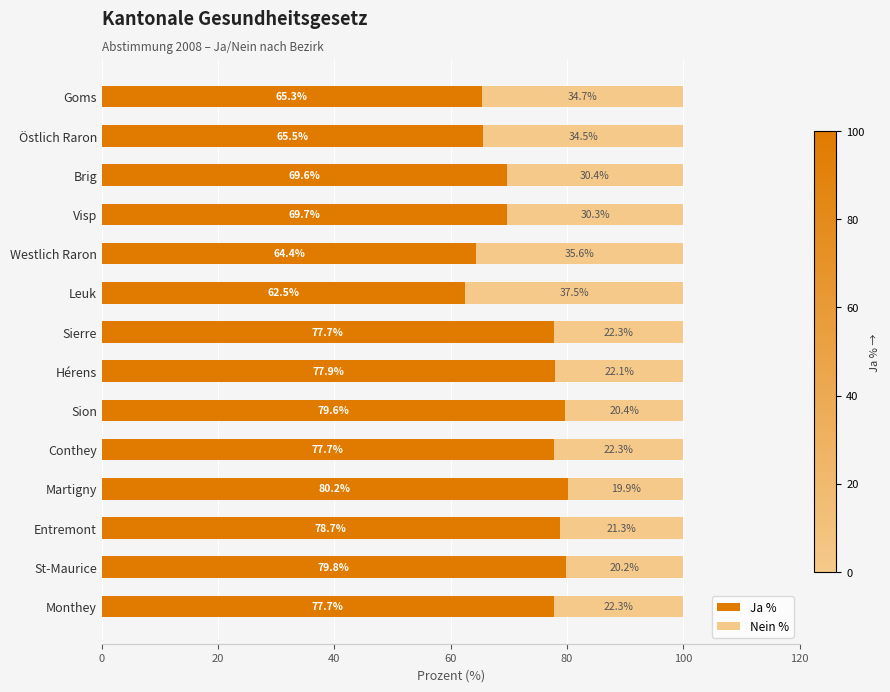

At which label does Ja % reach its peak?

Martigny